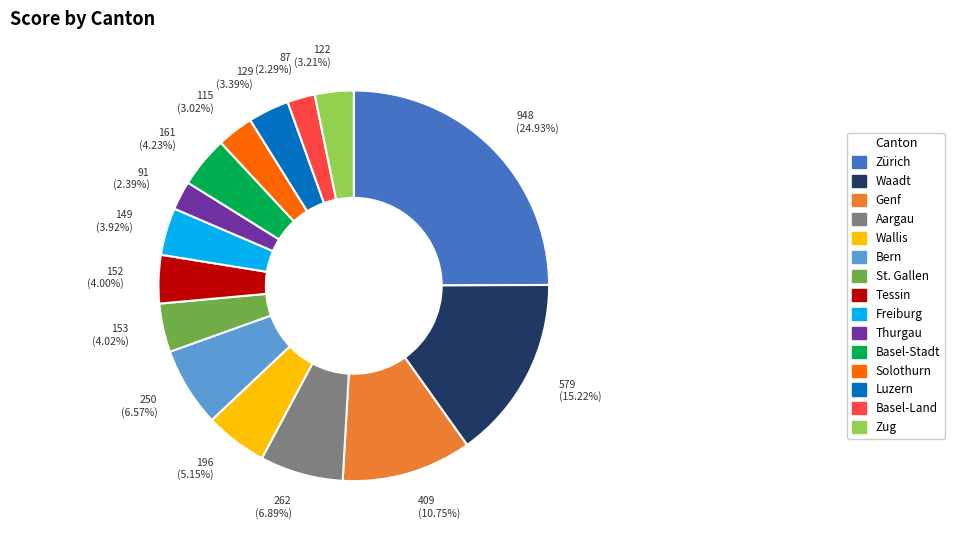

Is it true that Waadt is 15% of the pie?

True